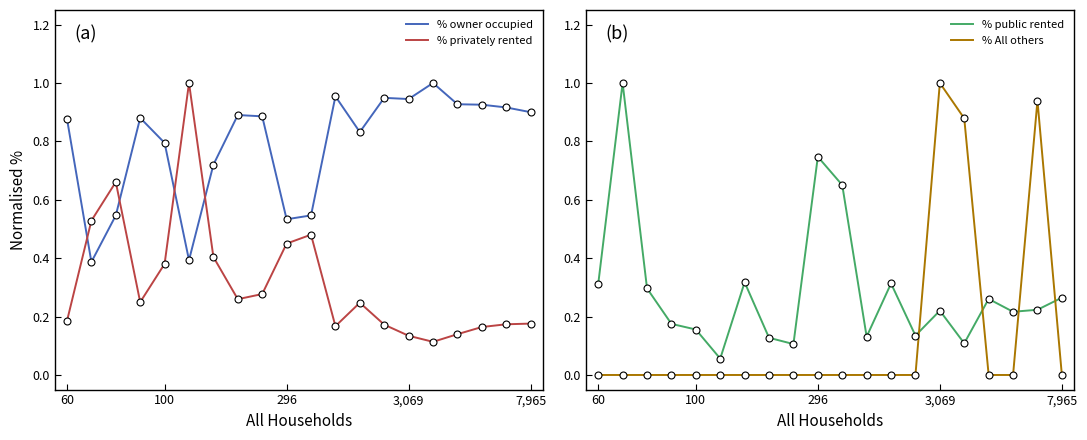

How many distinct data groups are displayed?

4